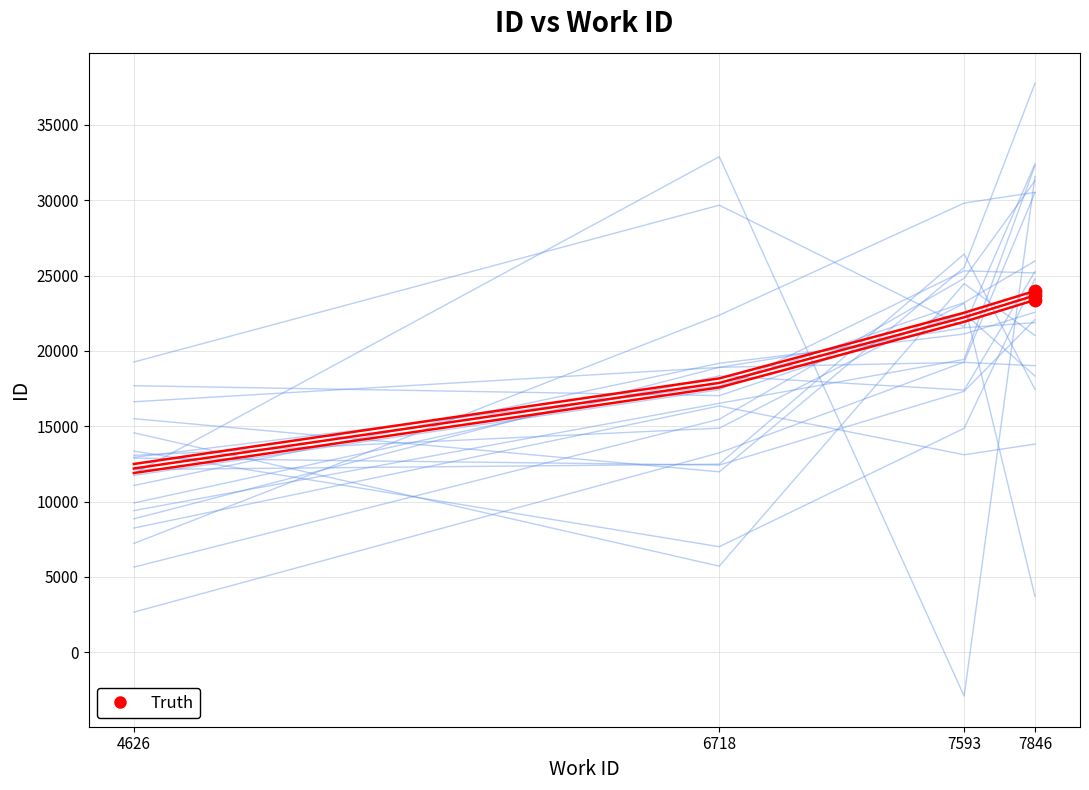

What is the change in value from 6718 to 7593?

+4358